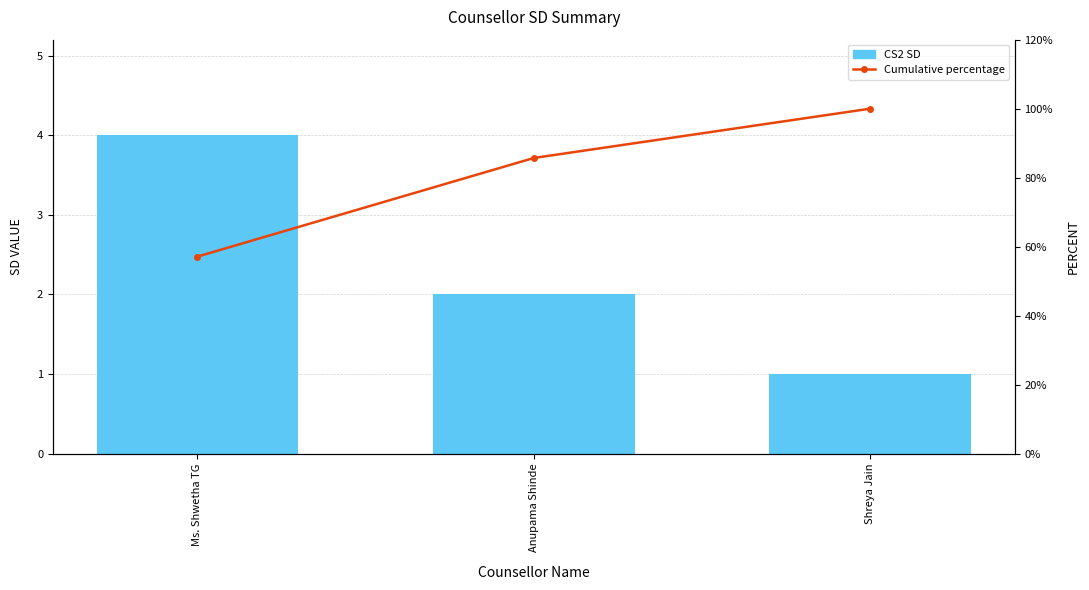

Count the CS2 SD values in the range 1 to 4.

3